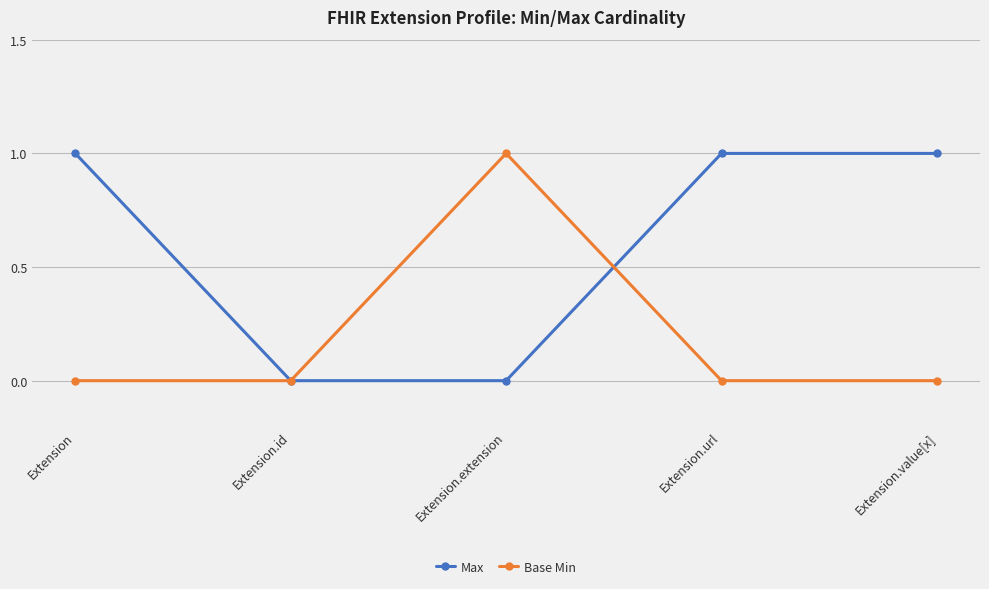

Is it true that Max equals 2 at Extension.url?

False